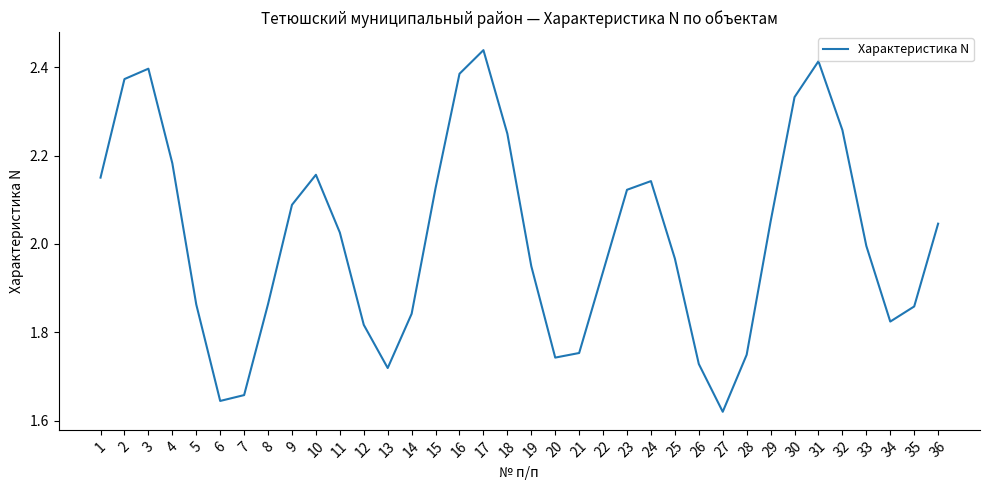

What is the maximum value shown in the chart?

2.4